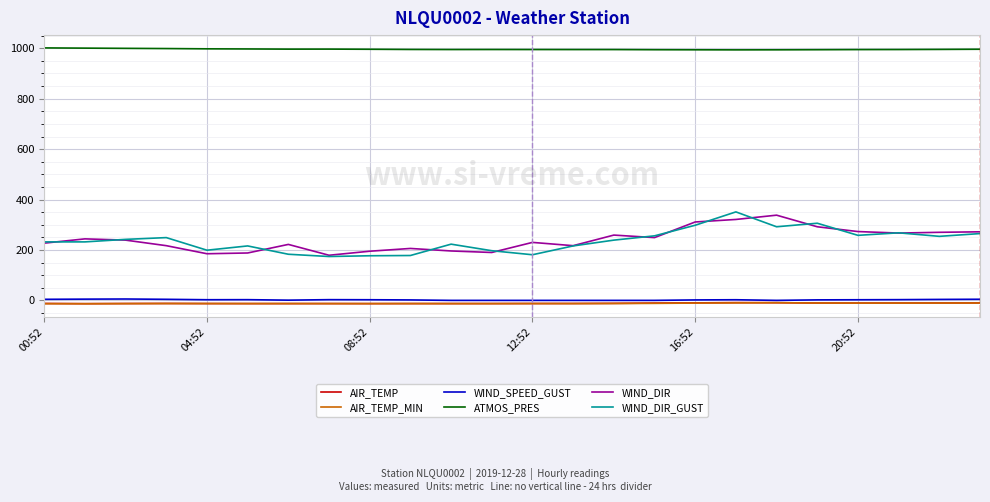

In WIND_DIR, how many points are lower than both neighbors (excluding endpoints)?

6